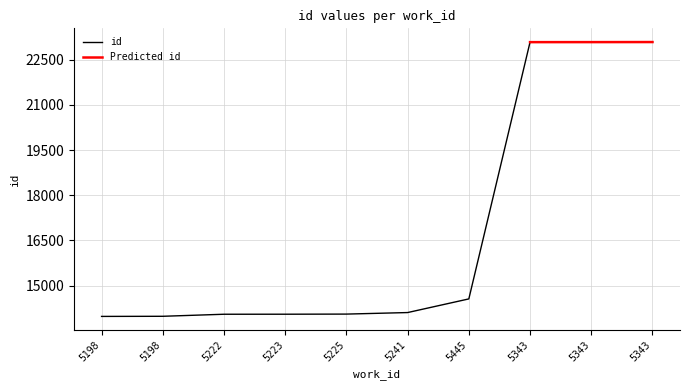

At which label does the data first exceed 14107?

5445